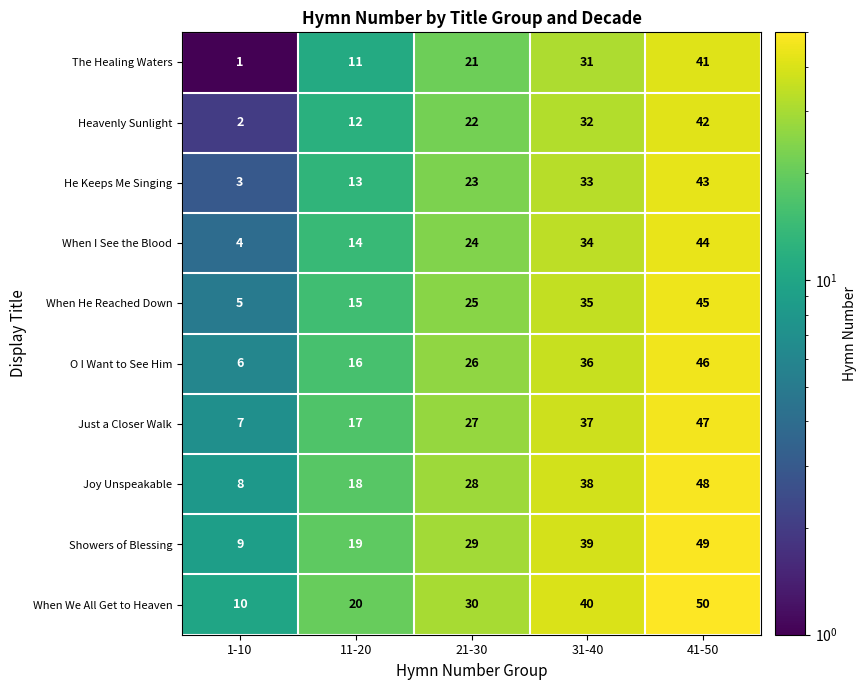

Where is When I See the Blood nearest to the value 24?

21-30